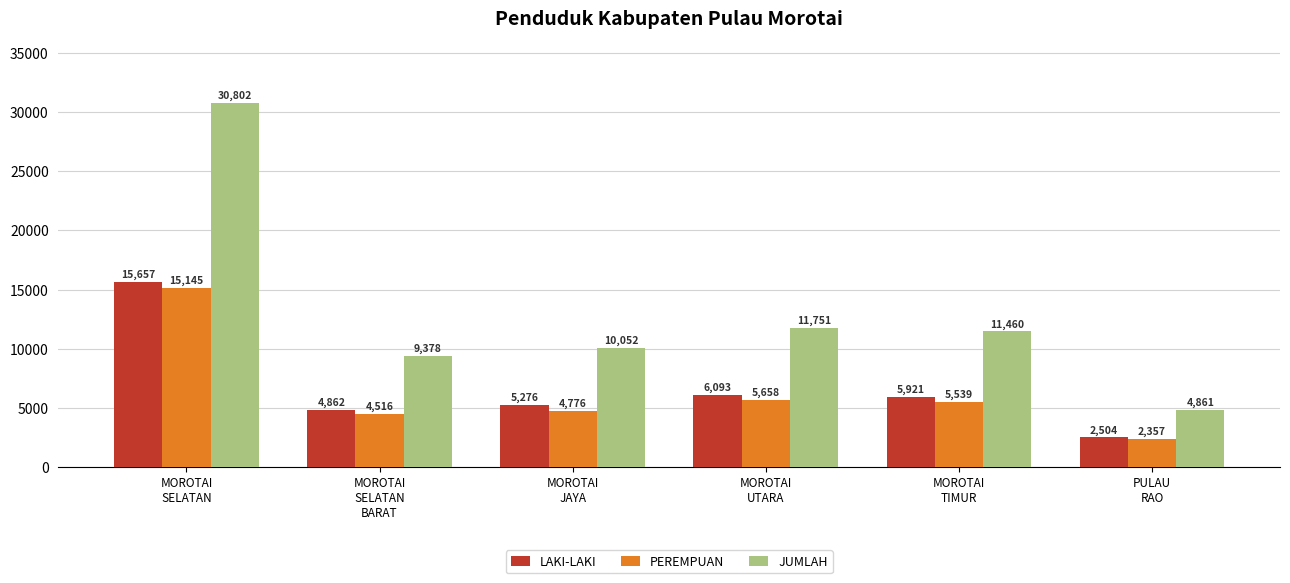

Which series has the largest range (max minus min)?

JUMLAH